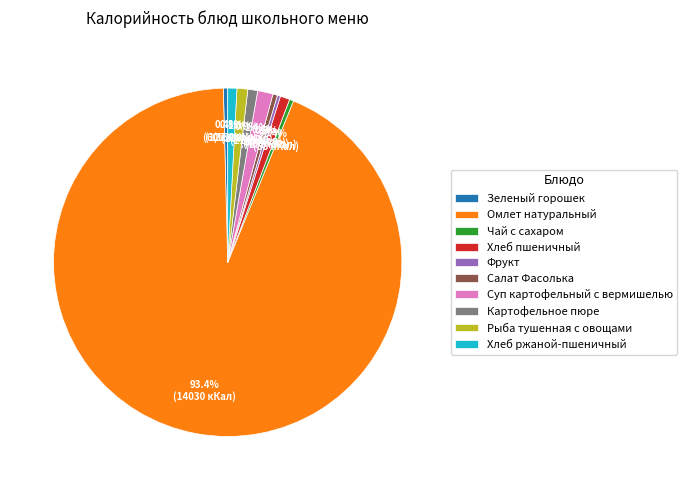

Which category has the biggest portion of the pie?

Омлет натуральный